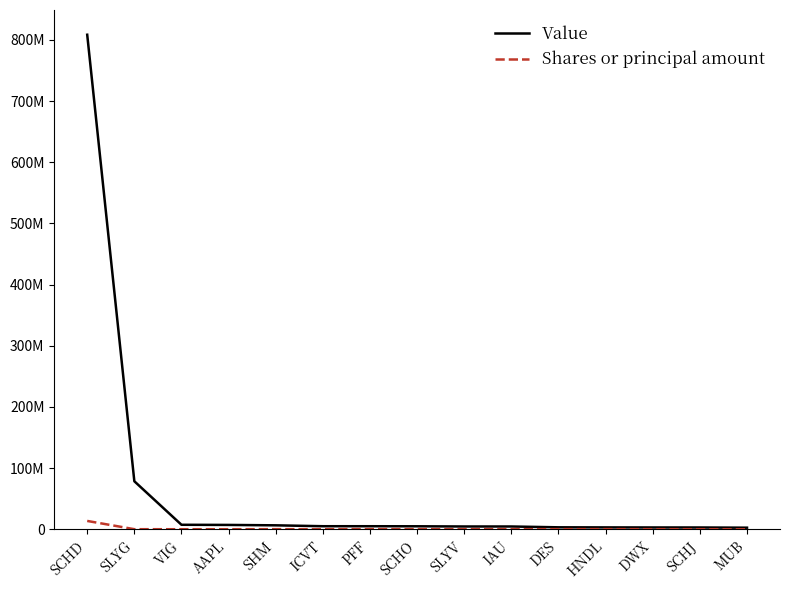

What is the value of the Shares or principal amount point at the 7th from the left?

164173